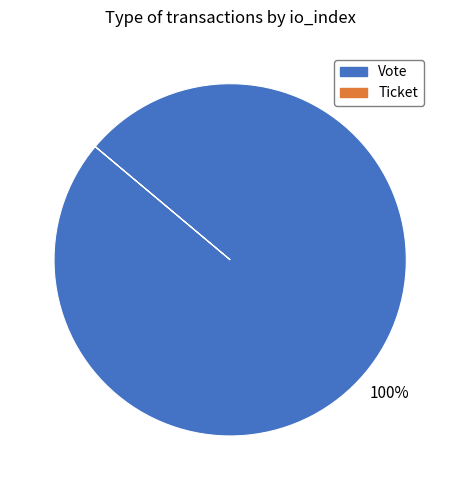

Is there any slice that represents more than half of the pie?

Yes